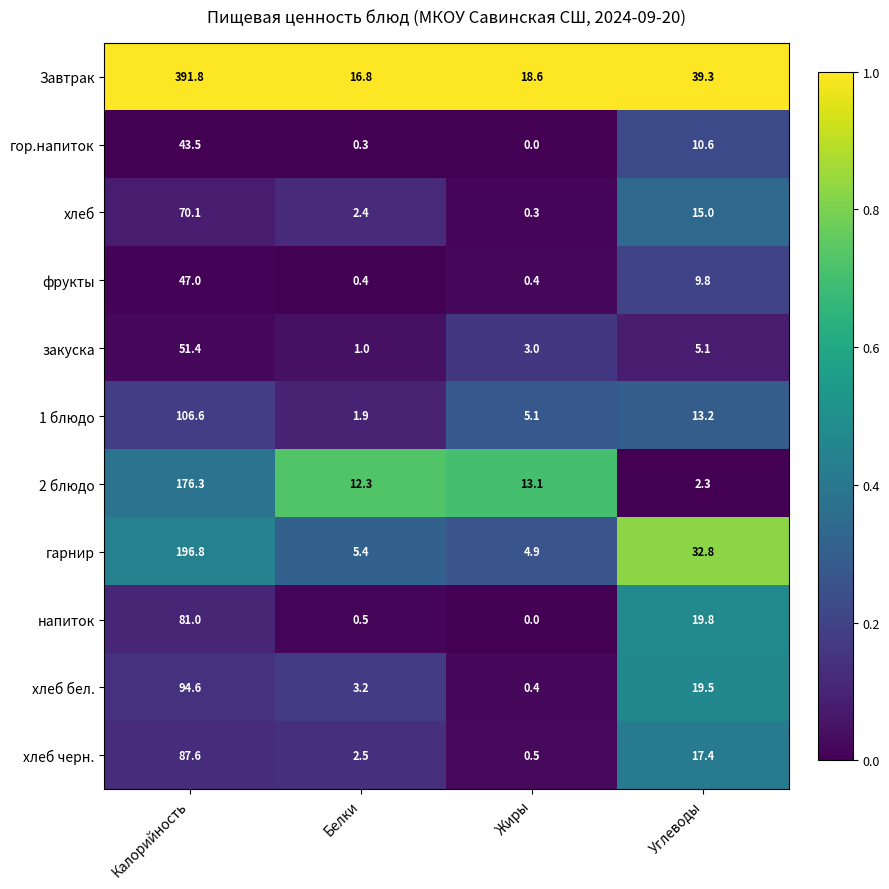

At Белки, list the series in order from smallest to largest.

гор.напиток, фрукты, напиток, закуска, 1 блюдо, хлеб, хлеб черн., хлеб бел., гарнир, 2 блюдо, Завтрак